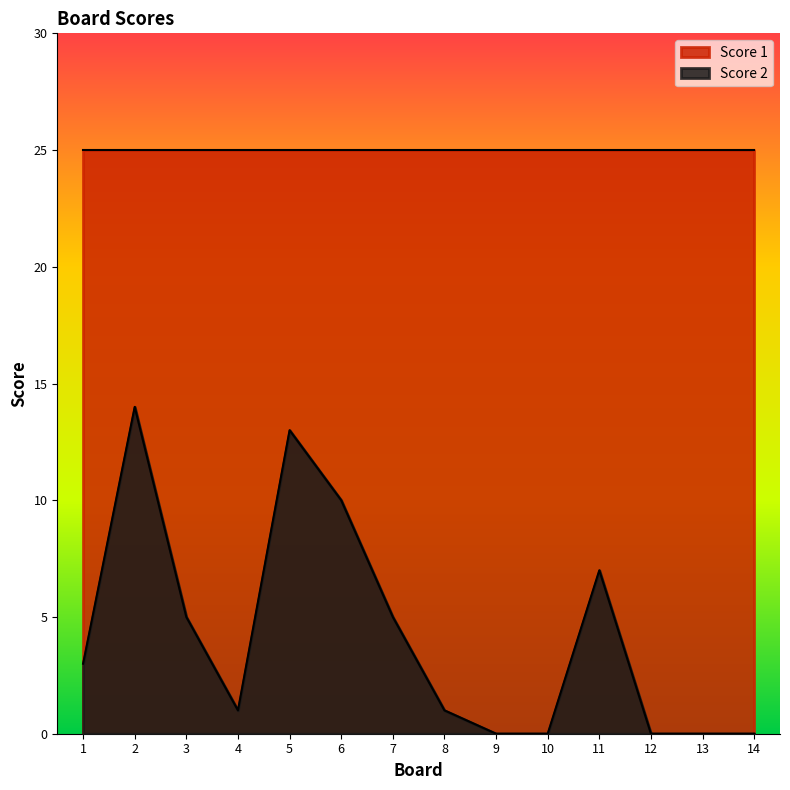

What is the difference between the values at 5 and 11?

6